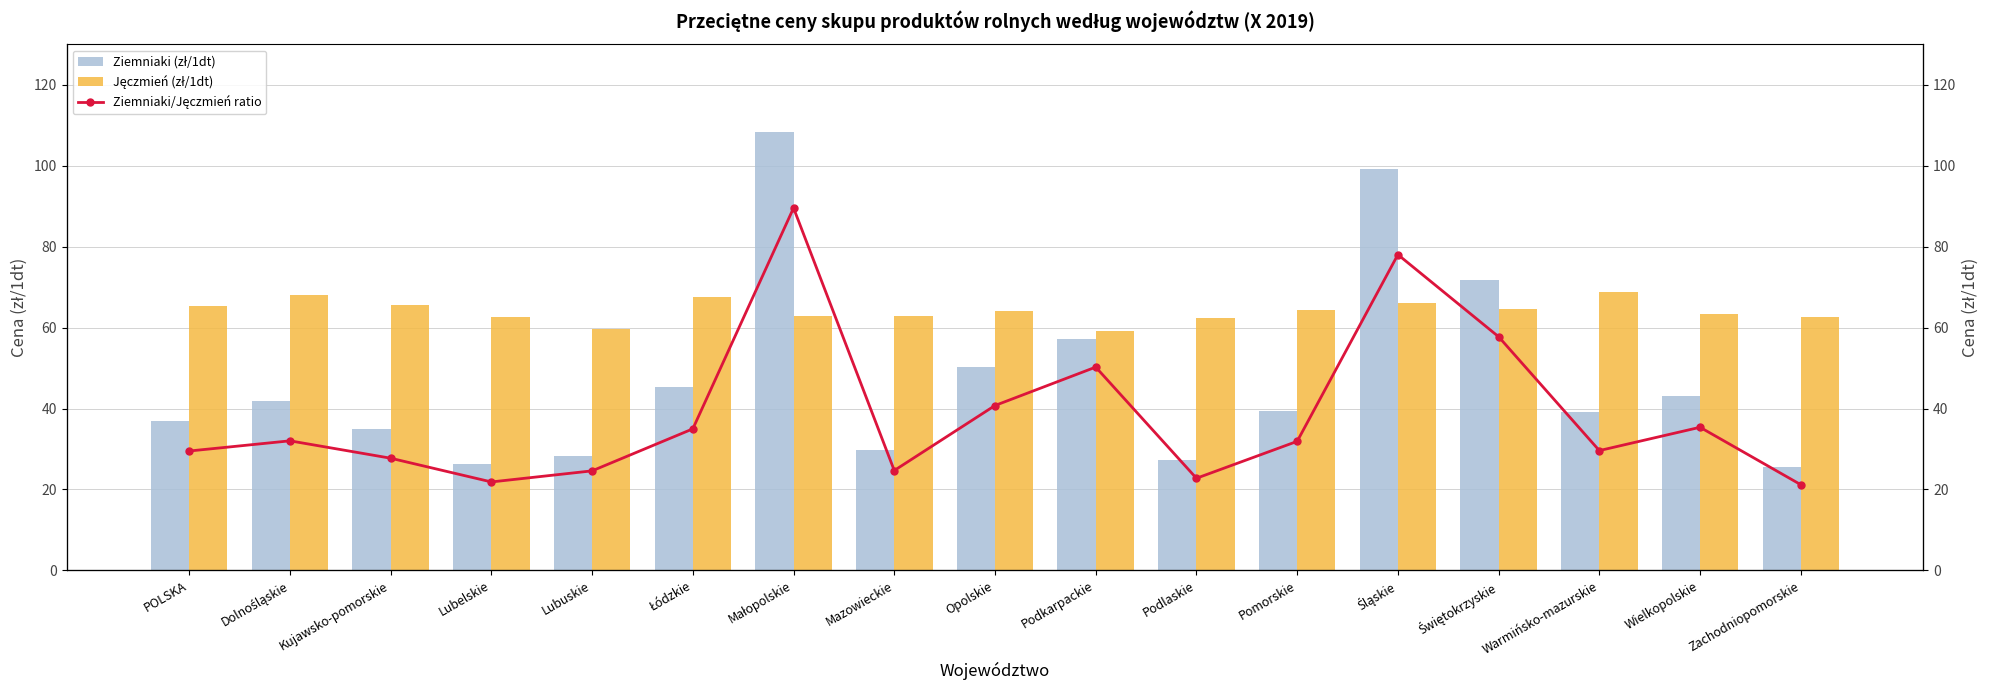

What is the maximum value shown in the chart?

108.4